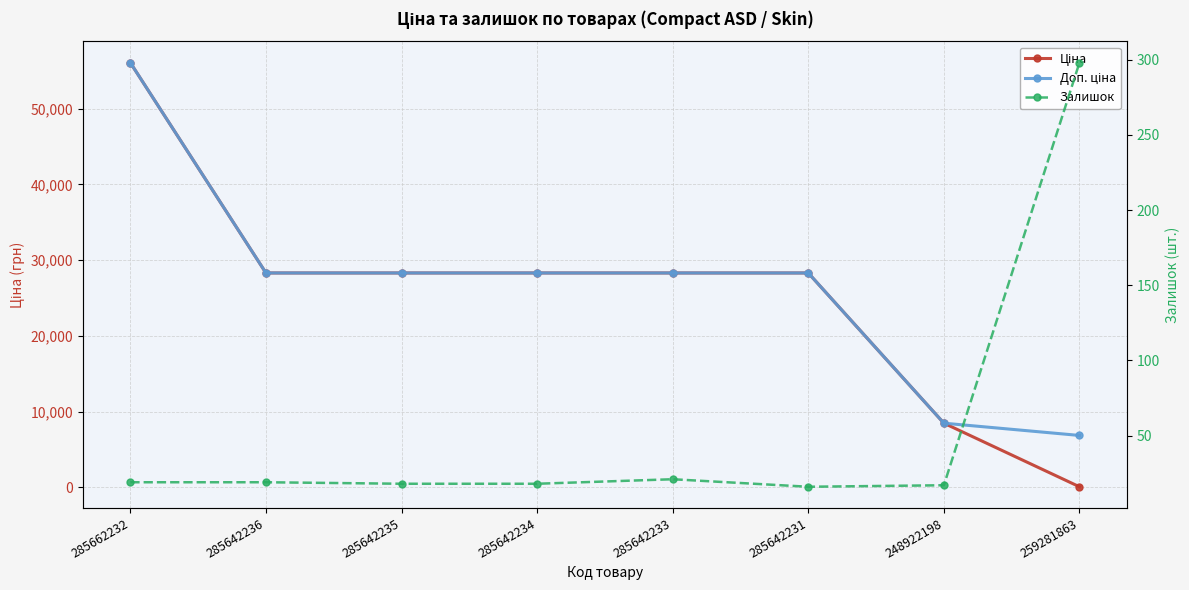

How many interior local valleys does the Залишок series have?

1